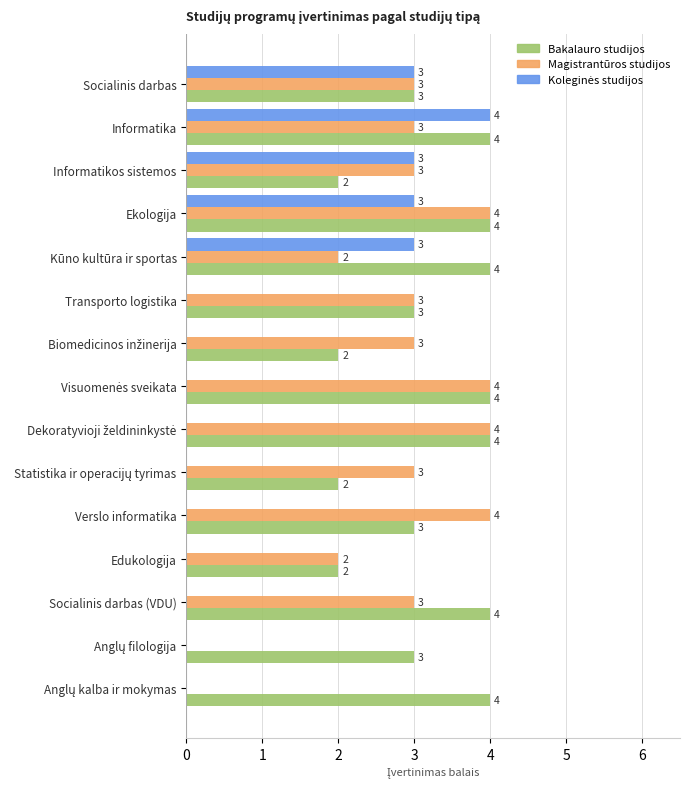

What is the sum of all Bakalauro studijos values?

48